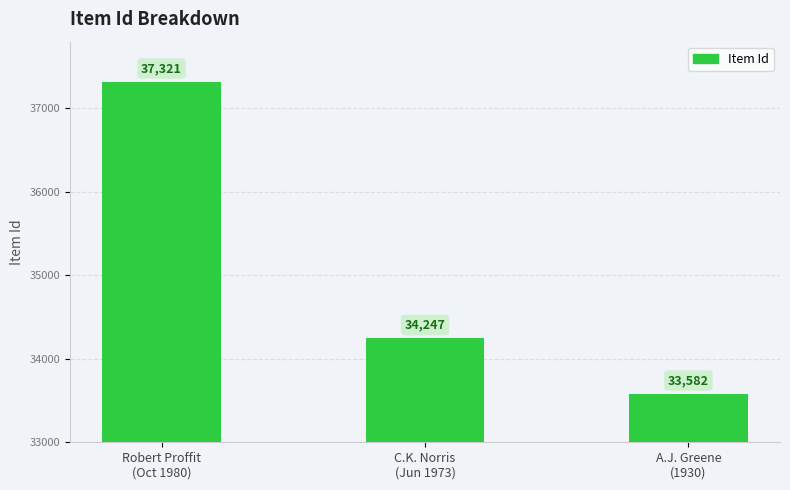

How many data points are less than 34247?

1